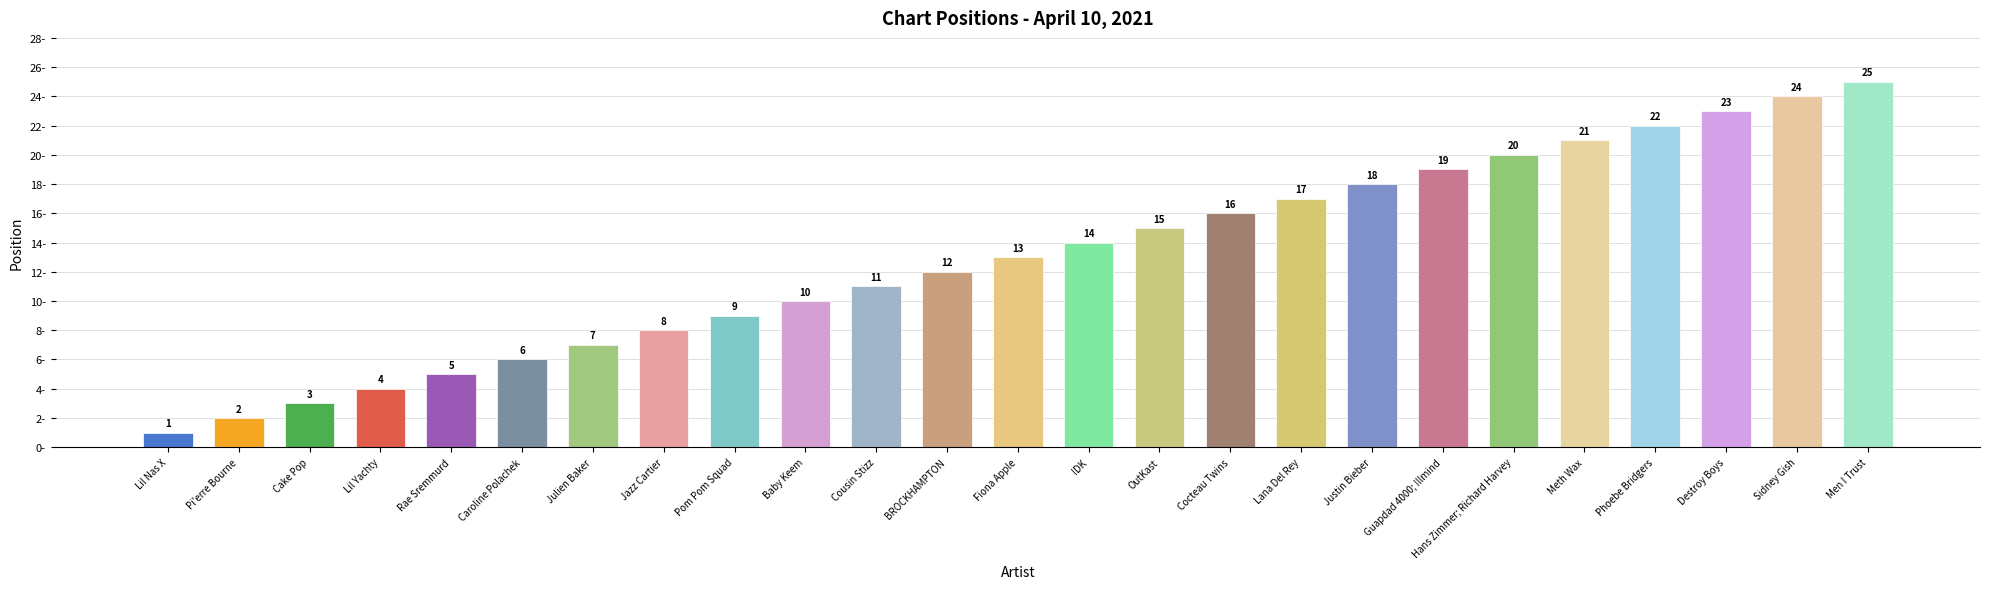

The chart shows a value of 6 at Cocteau Twins. True or false?

False